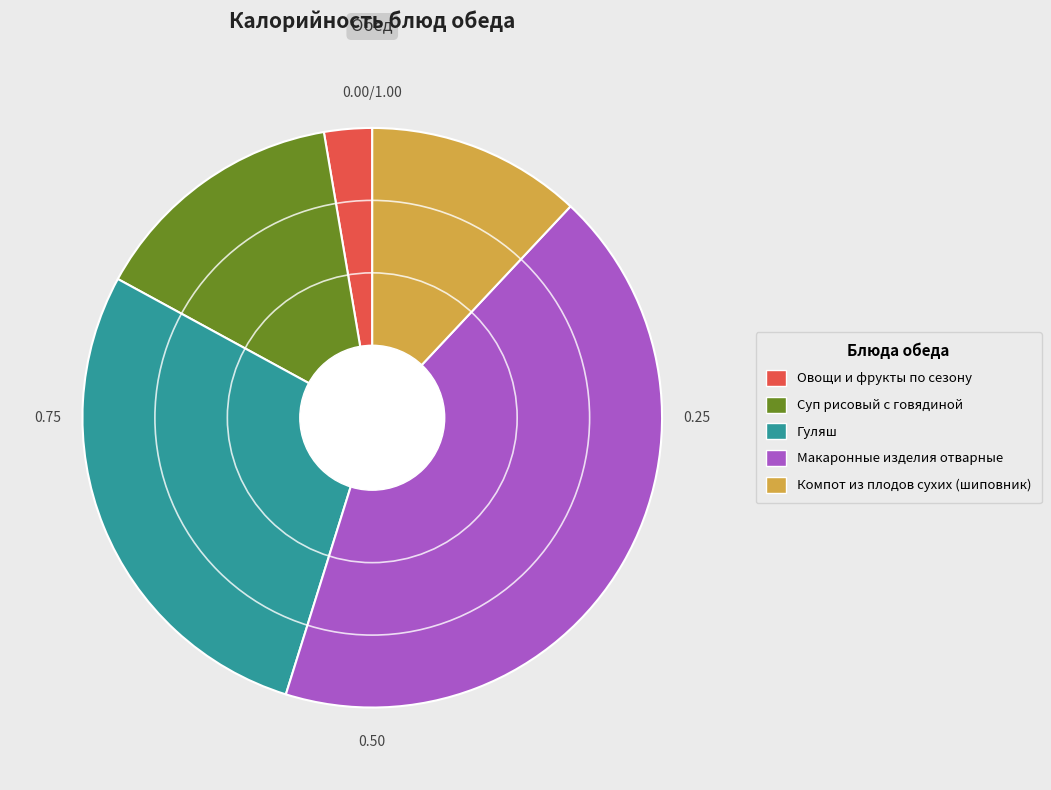

Combined, do Макаронные изделия отварные and Гуляш account for over 50%?

Yes